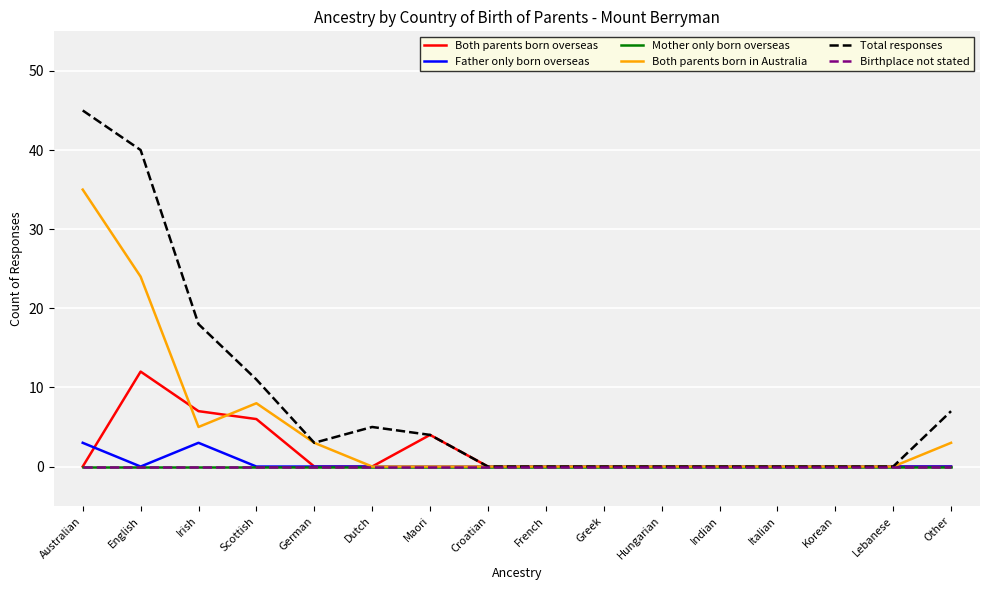

At which category is the sum across all series the highest?

Australian